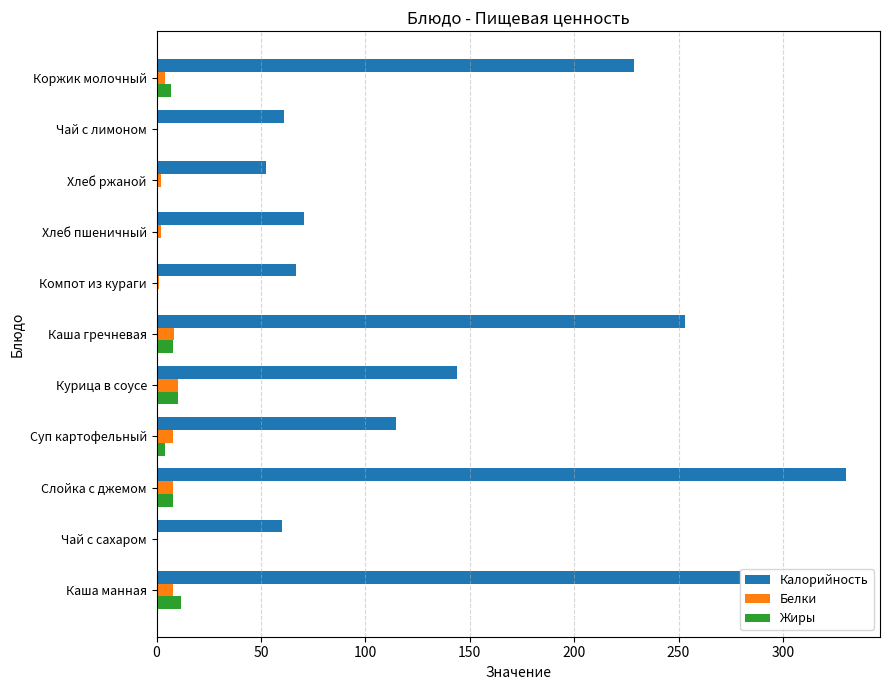

Which series has the largest range (max minus min)?

Калорийность